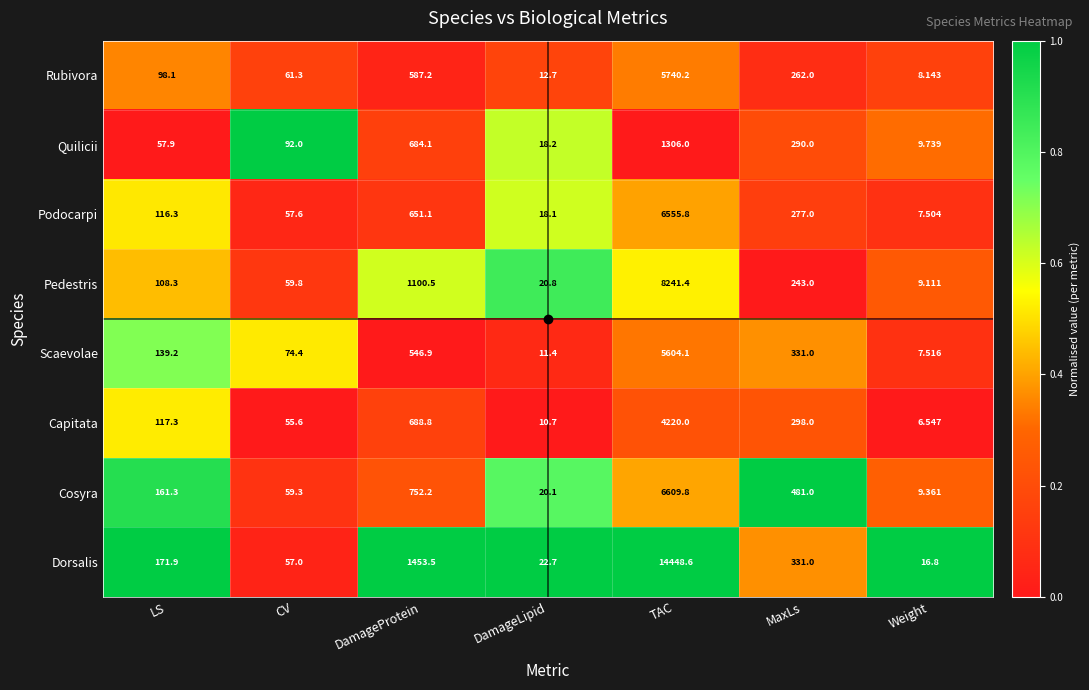

Count the number of data series in this chart.

8